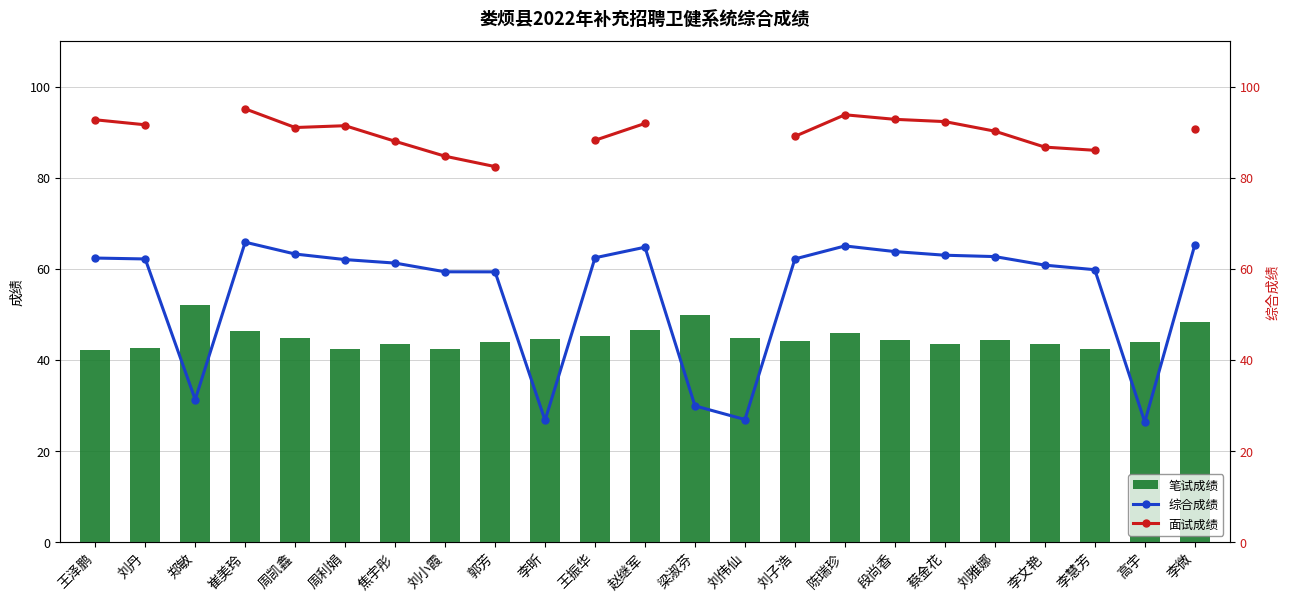

What is the difference between the 笔试成绩 values at 焦宇彤 and 高宇?

0.5